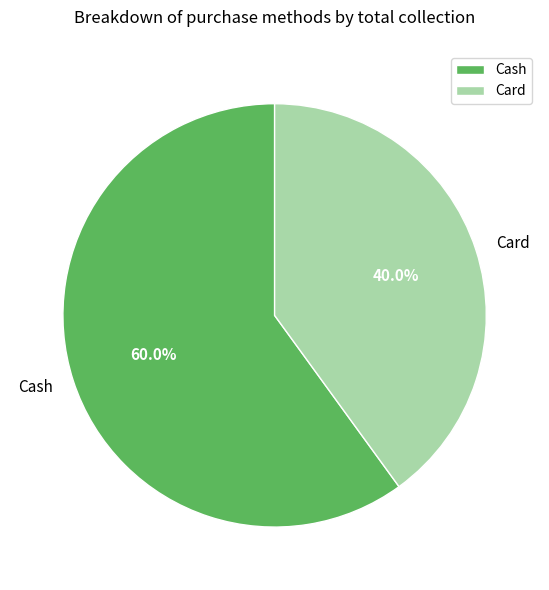

What is the ratio of the value at Card to the value at Cash?

0.7